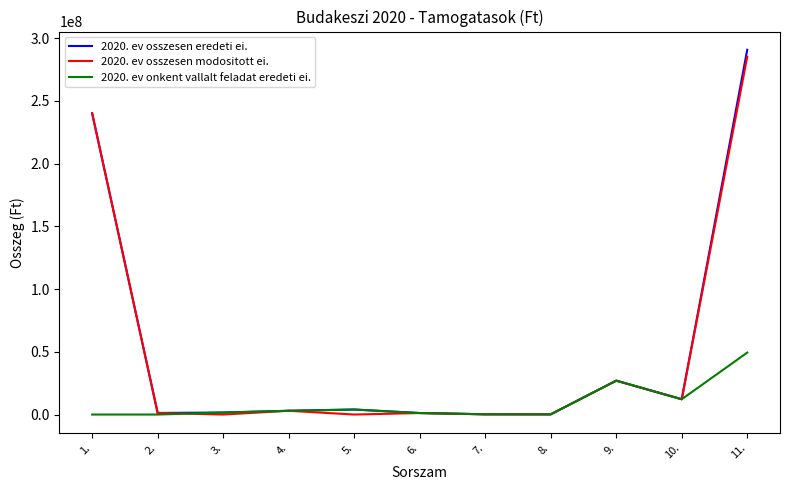

Which series has the widest spread of values?

2020. ev osszesen eredeti ei.